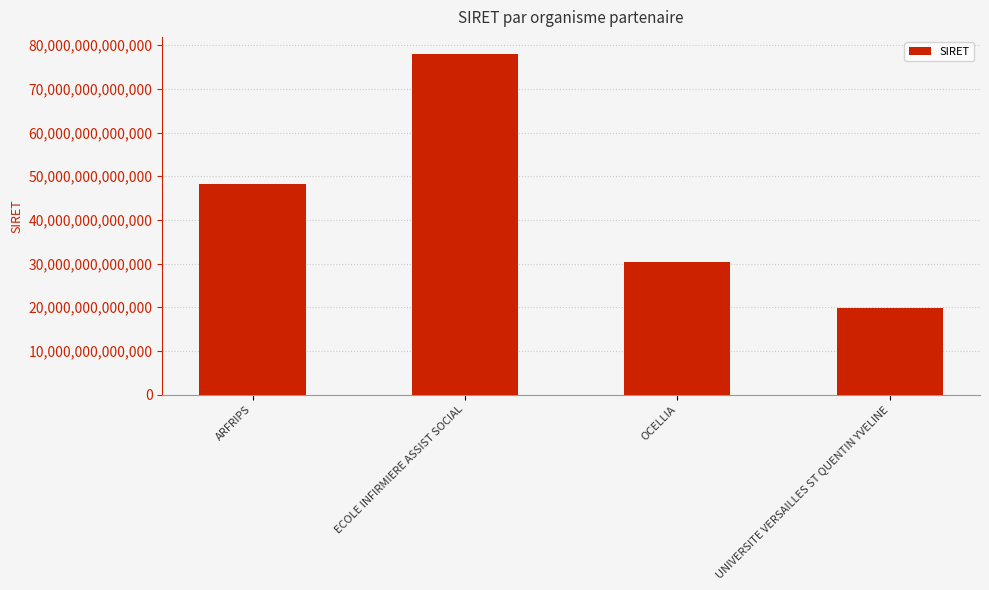

Rank the categories by value from lowest to highest.

UNIVERSITE VERSAILLES ST QUENTIN YVELINE, OCELLIA, ARFRIPS, ECOLE INFIRMIERE ASSIST SOCIAL